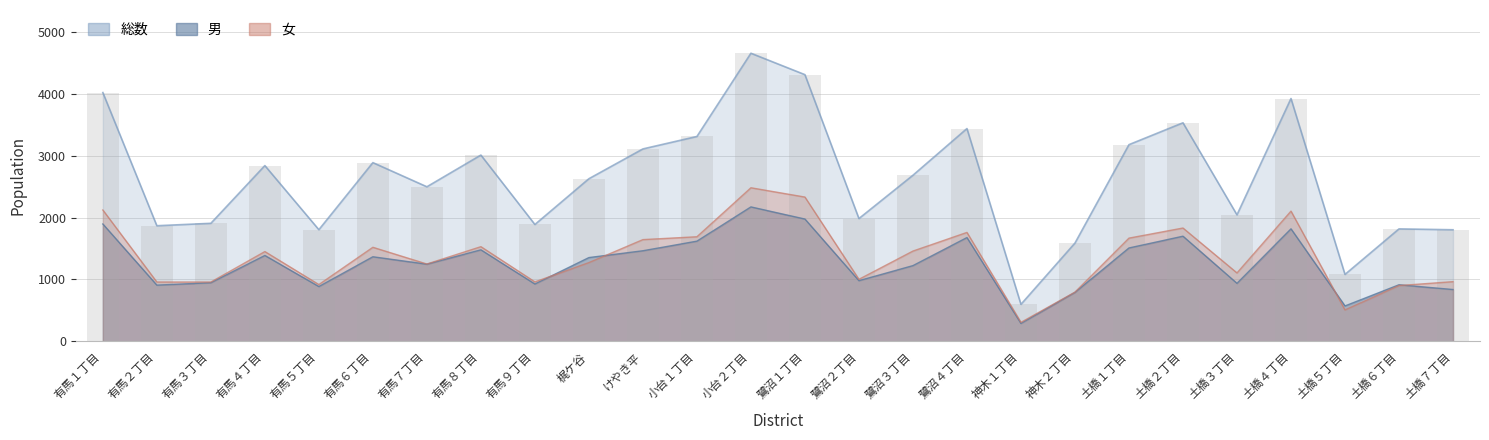

At which category is the sum across all series the highest?

小台２丁目